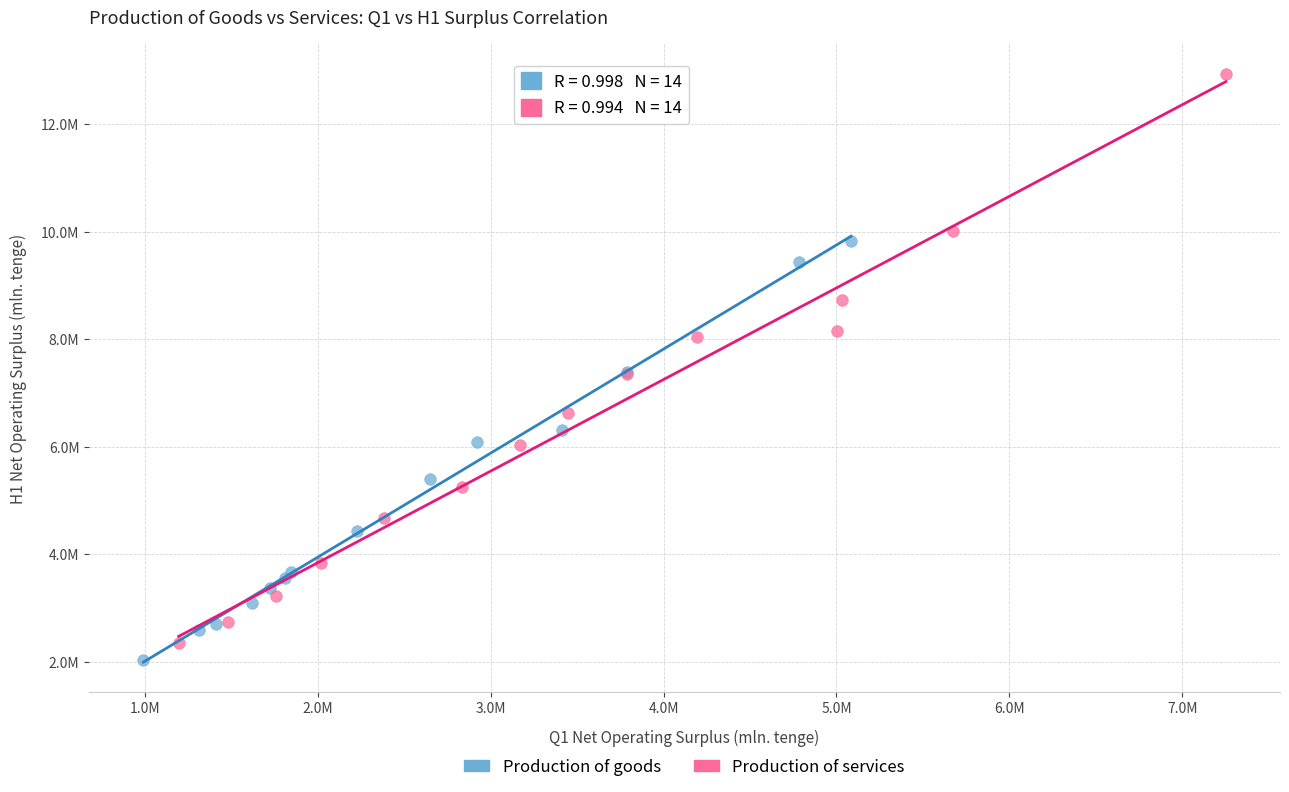

What are all the series names shown in the legend?

Production of goods, Production of services